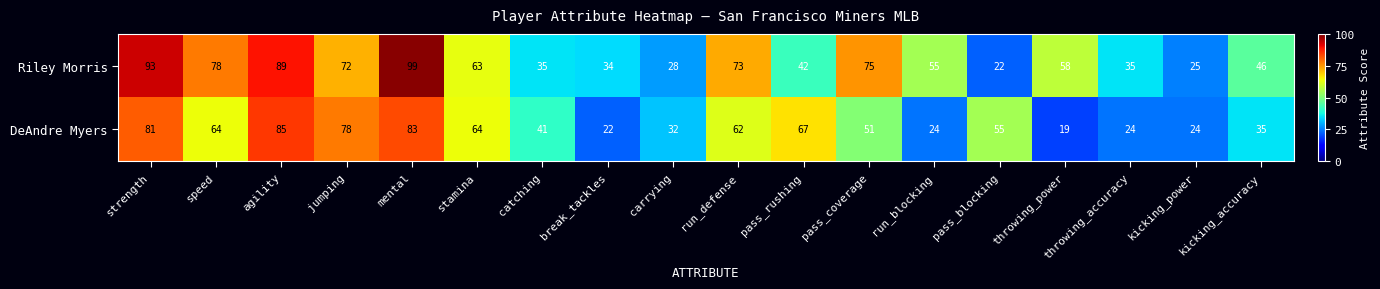

What is the average value of the Riley Morris series?

57